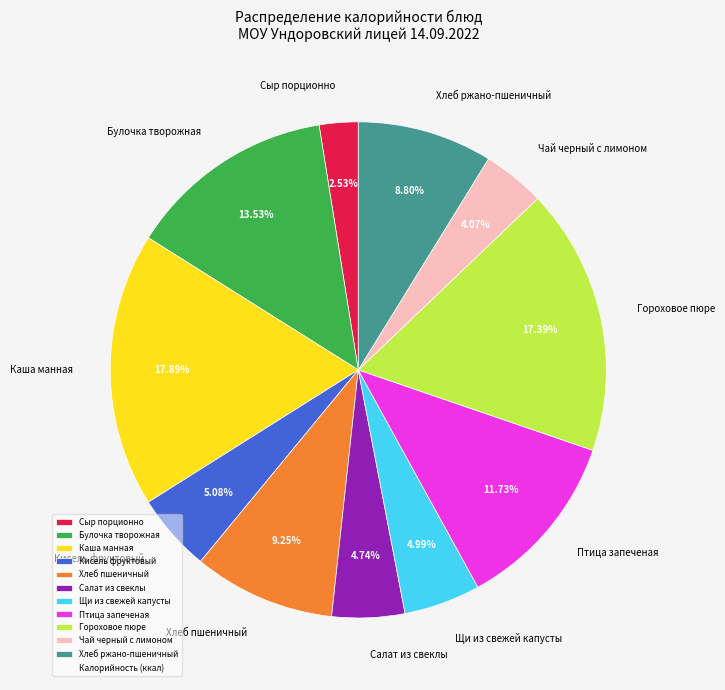

How many slices are in this pie chart?

11